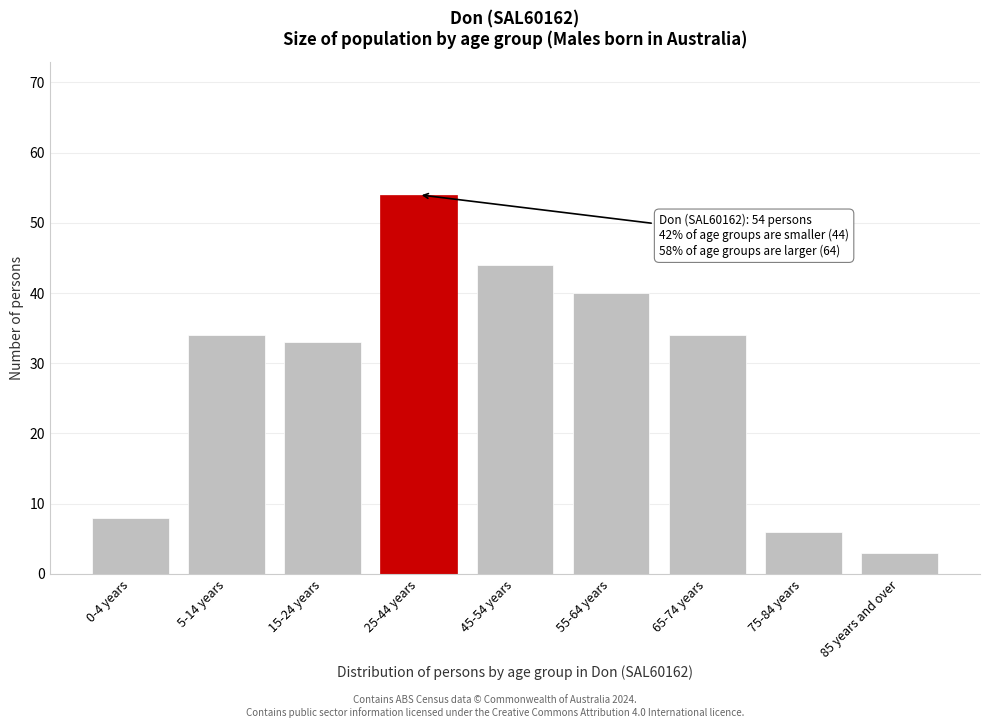

Reading left to right, transcribe all the data shown in this chart.

8	34	33	54	44	40	34	6	3